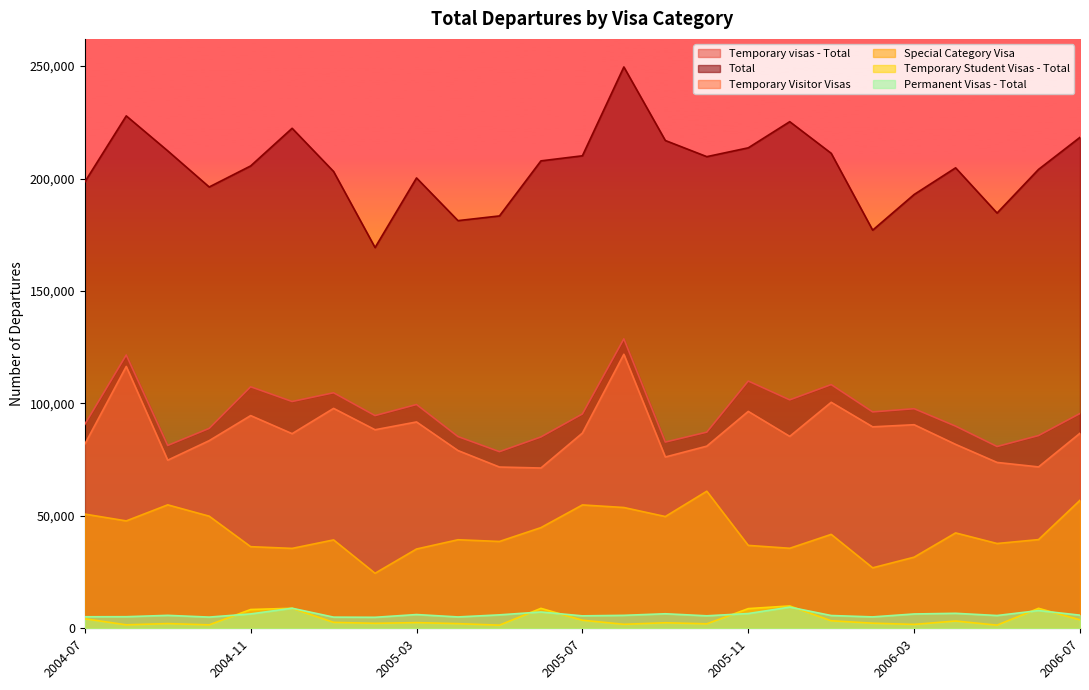

At how many categories does at least one series exceed 164311?

25